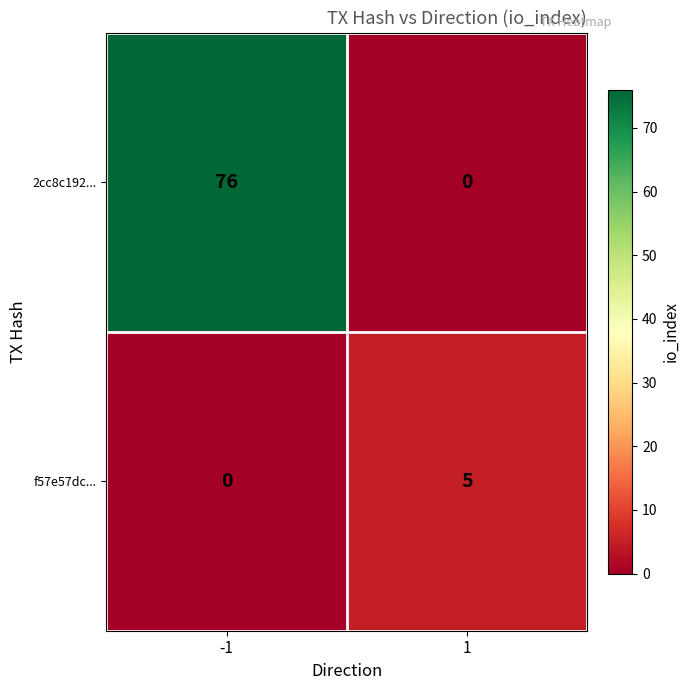

Rank the series by their average value, from lowest to highest.

f57e57dc..., 2cc8c192...